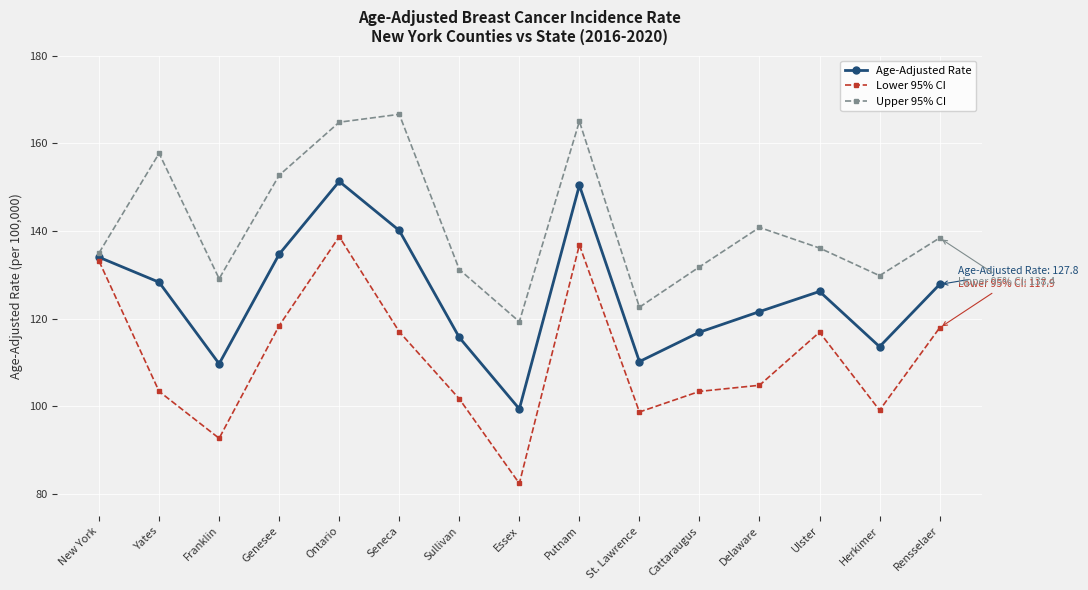

The value of Upper 95% CI at Delaware is 140.8. True or false?

True